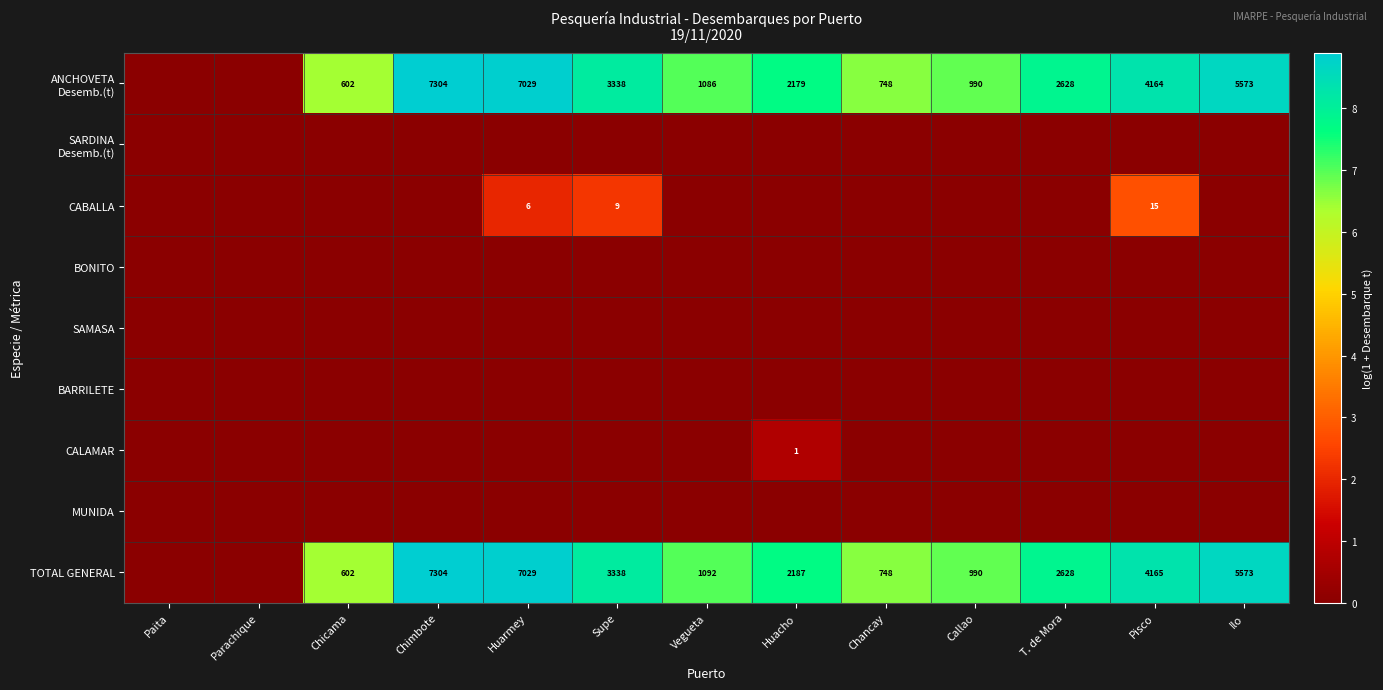

Is it true that TOTAL GENERAL equals 2047 at Chimbote?

False